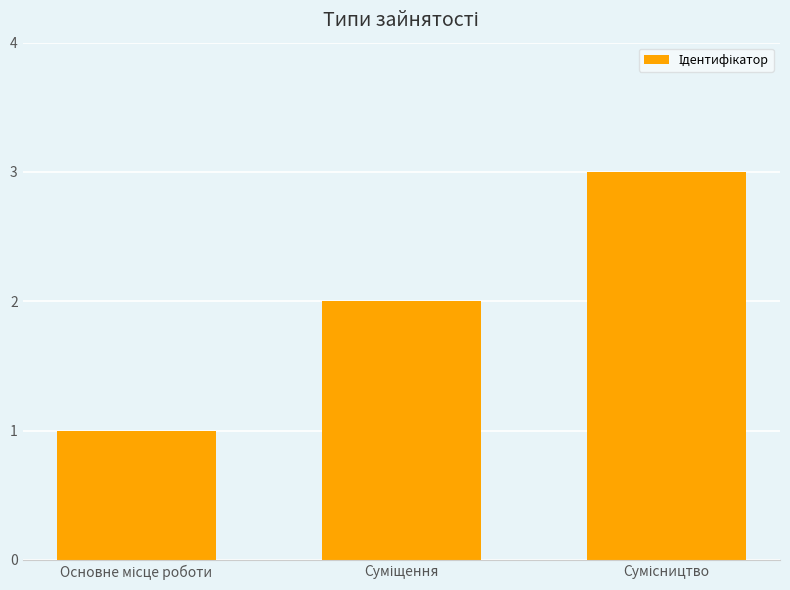

What is the sum of all values?

6